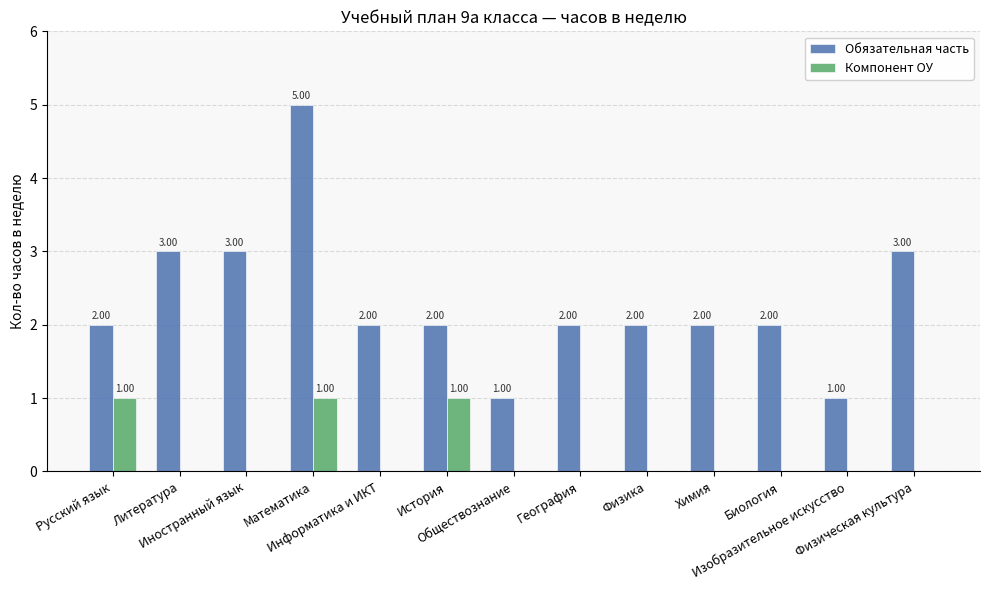

What is the total value across all series at История?

3